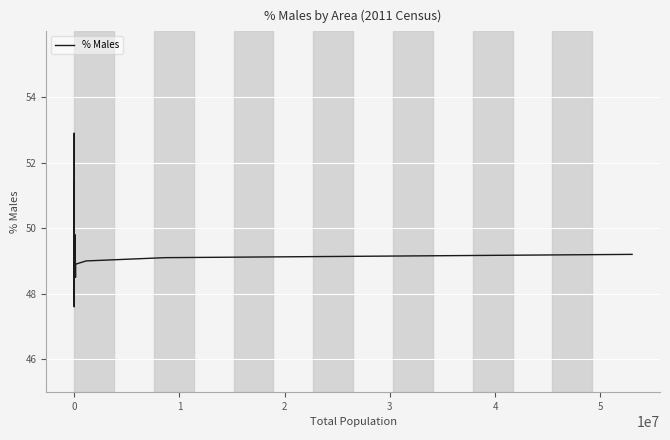

What is the greatest value displayed?

52.9